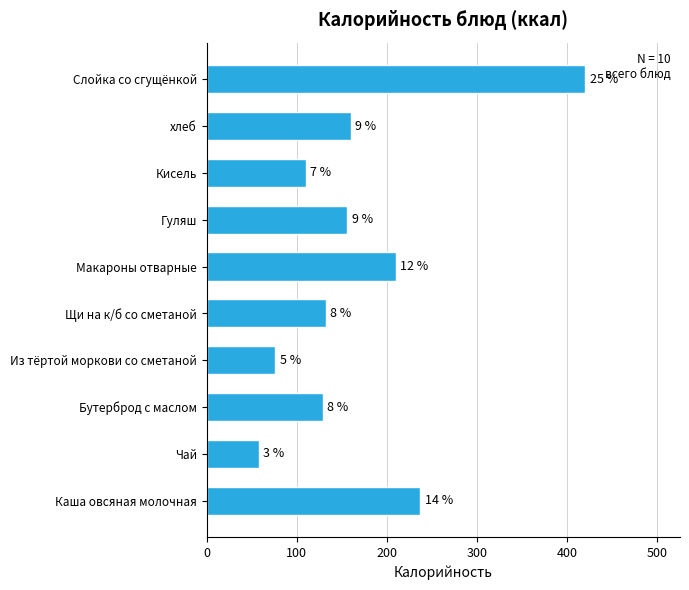

What is the difference between the maximum and minimum values?

362